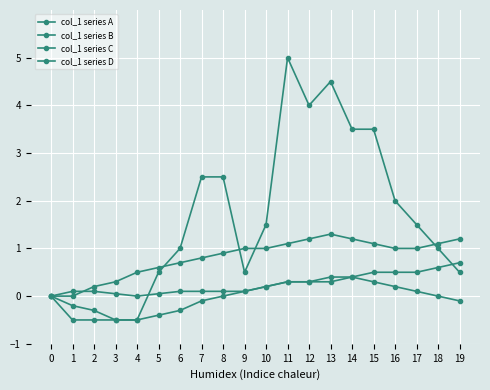

Is this an area chart (filled region under the line)?

No